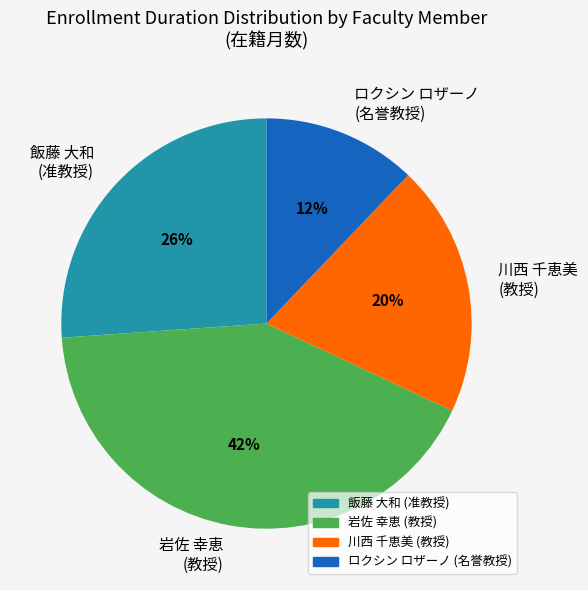

Is there any slice that represents more than half of the pie?

No